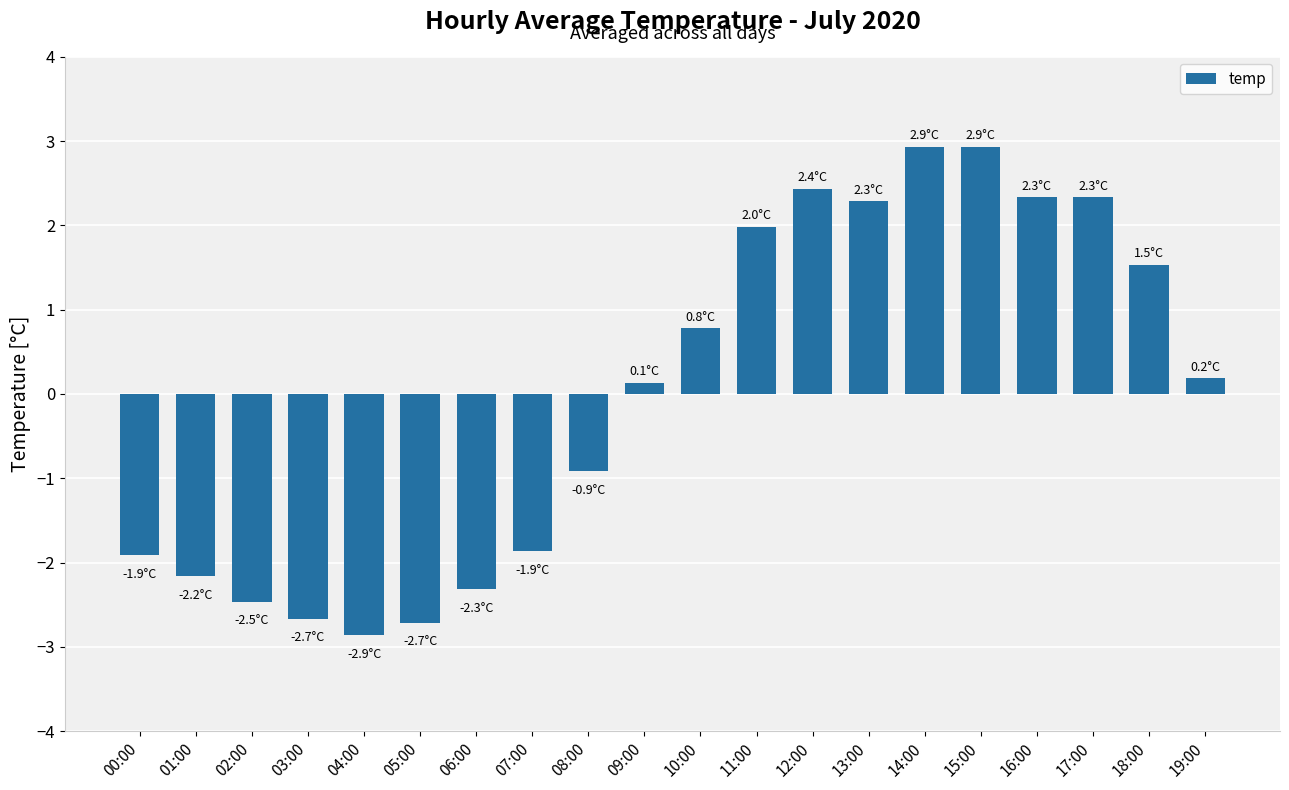

What is the minimum value shown in the chart?

-2.9